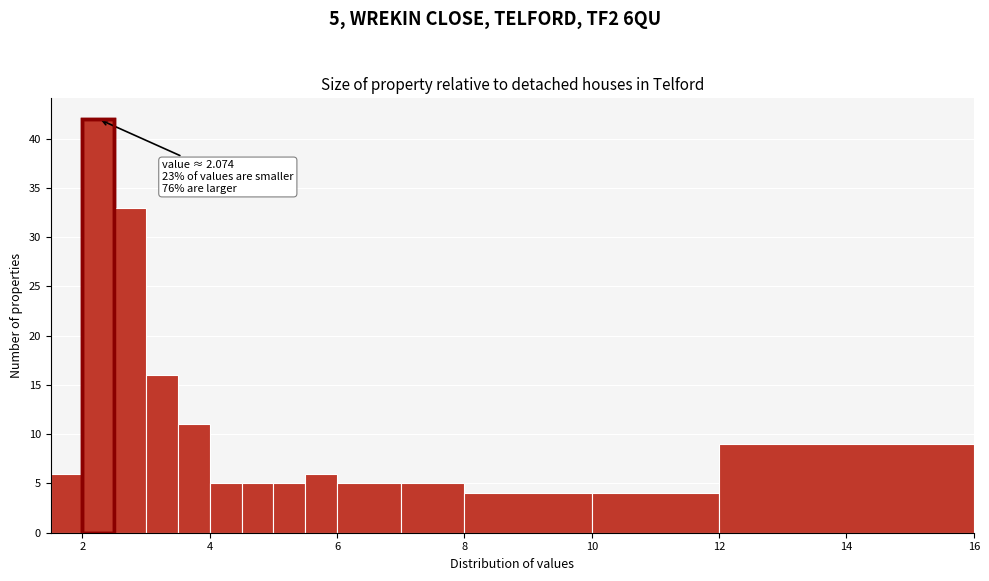

Read against the x-axis, roughly where is the centre of the tallest bar?

2.2